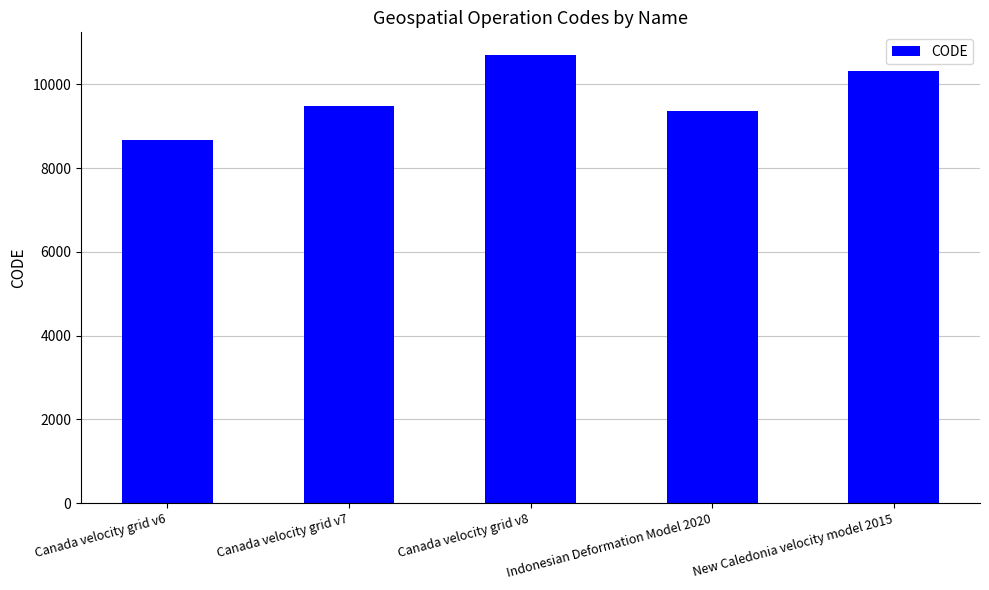

How many bars are there in total?

5